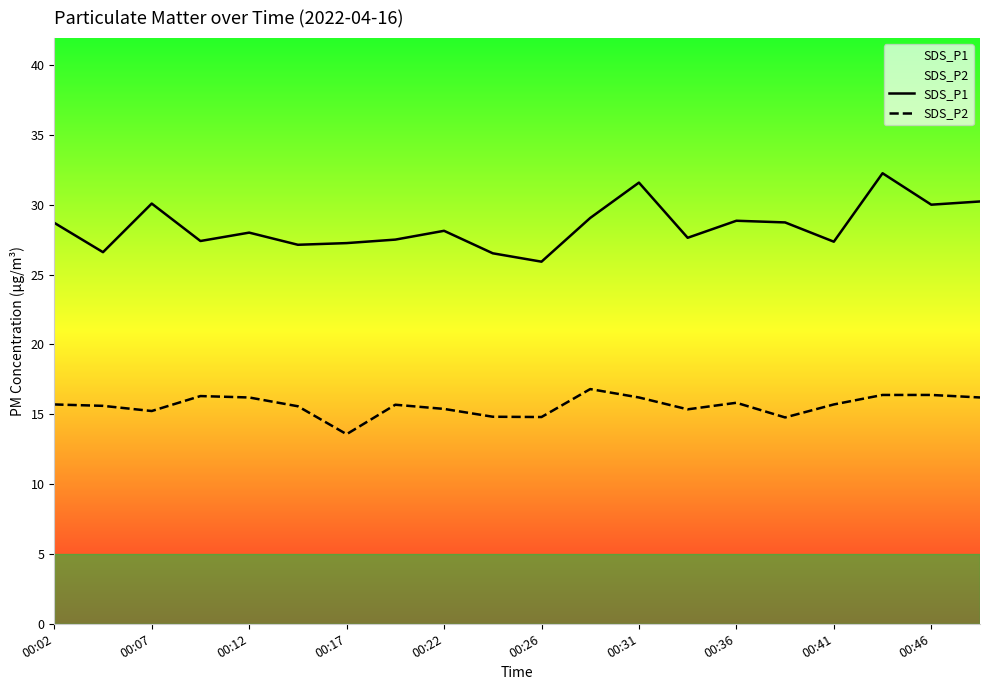

Where does the SDS_P1 series first go above 28?

00:02